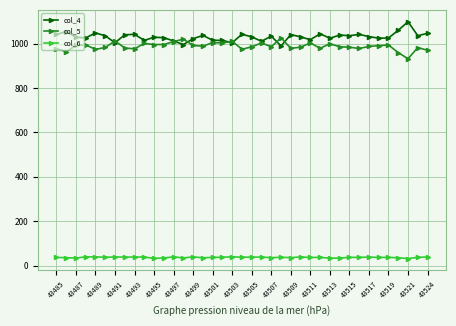

What are all the series names shown in the legend?

col_4, col_5, col_6